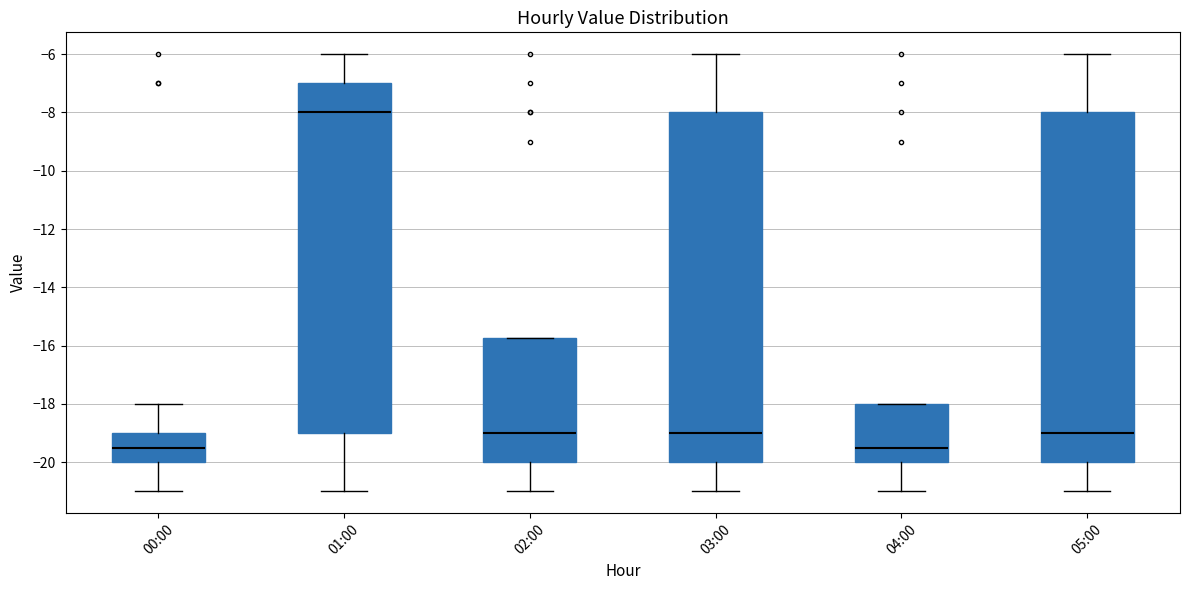

Where does the median line of the box for 05:00 sit on the y-axis? The values are not printed on the chart, so give them approximately, as read against the axis.

-19.0